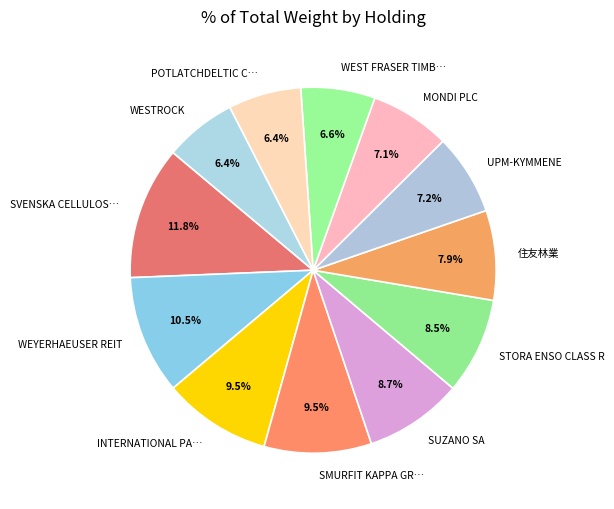

How many slices are in this pie chart?

12